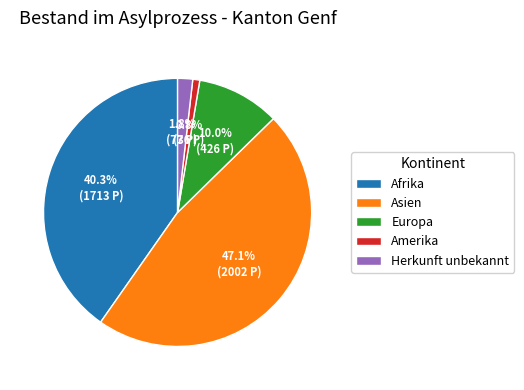

Which has a higher value, Amerika or Asien?

Asien